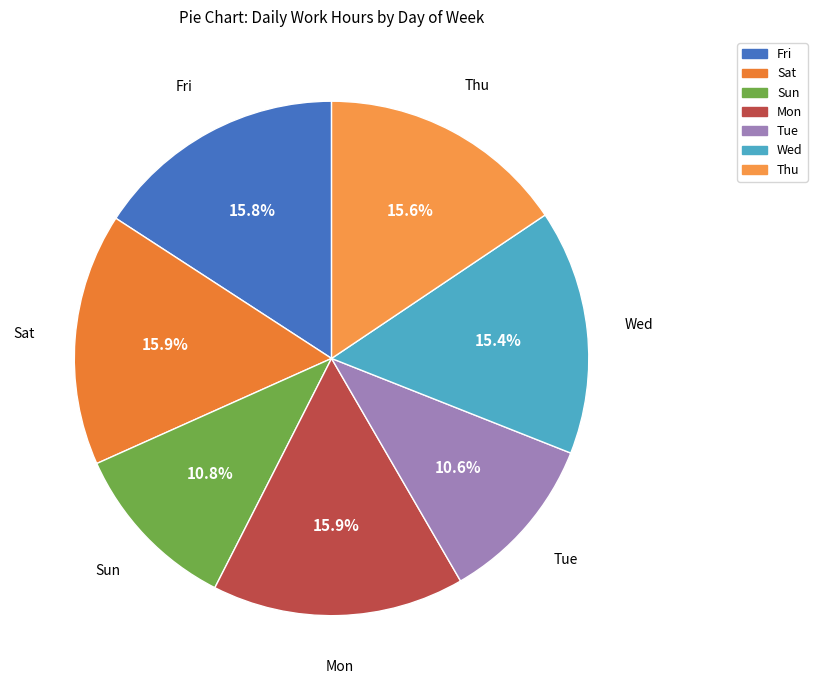

To the nearest percent, what is the combined percentage of Fri and Thu?

31%